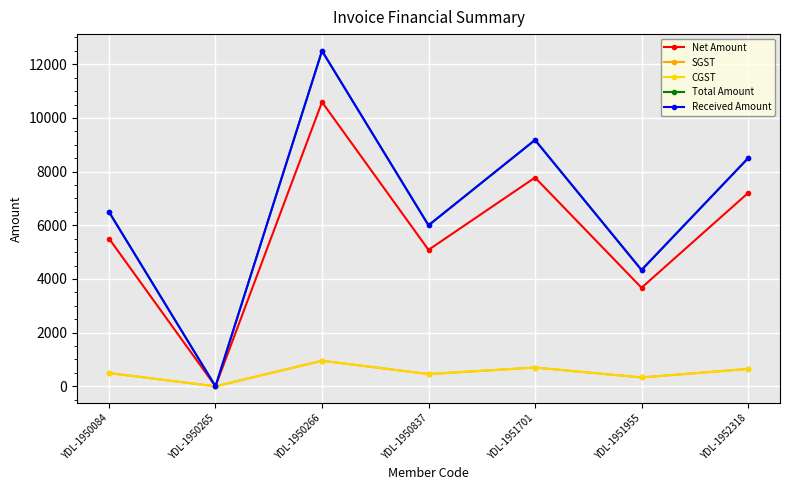

What is the spread (max minus min) of values at YDL-1950084?

6004.2